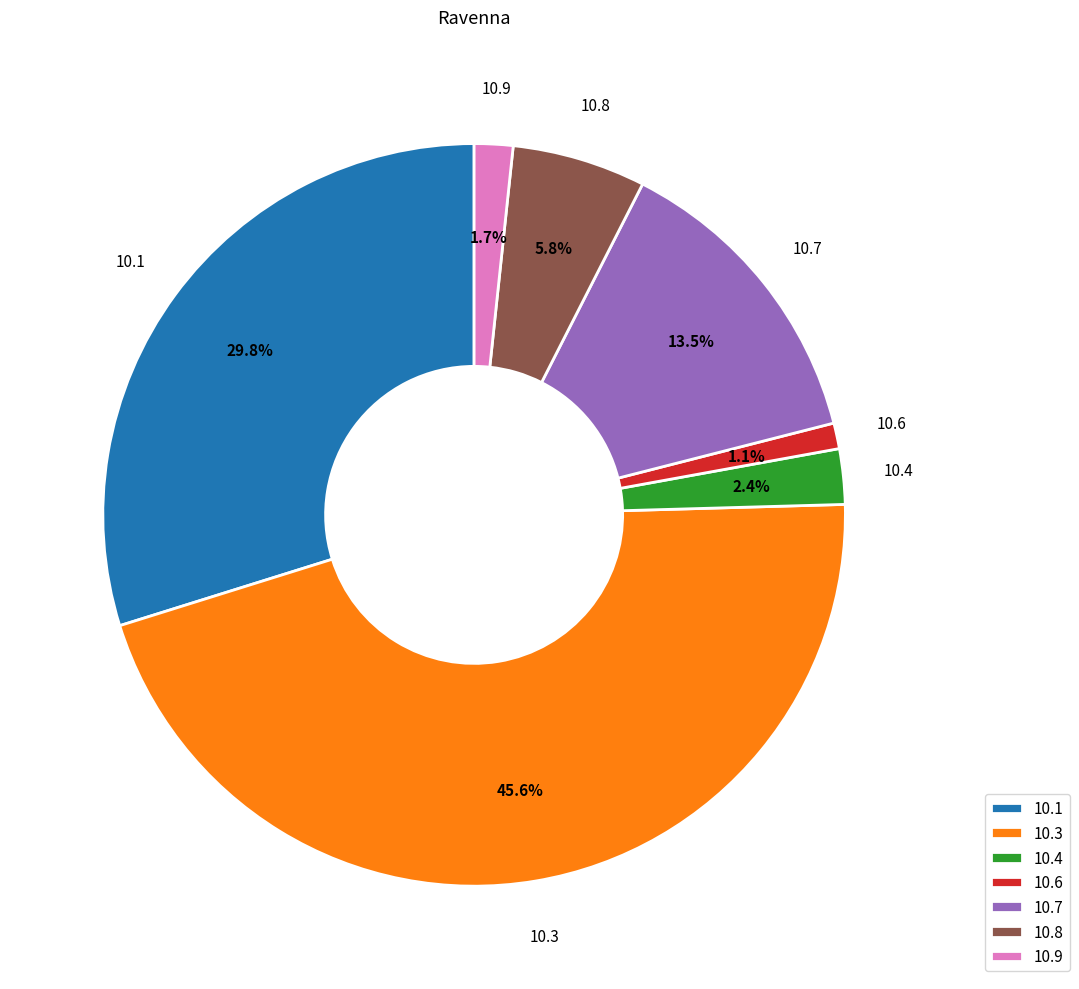

Do 10.4 and 10.7 together represent more than half of the pie?

No